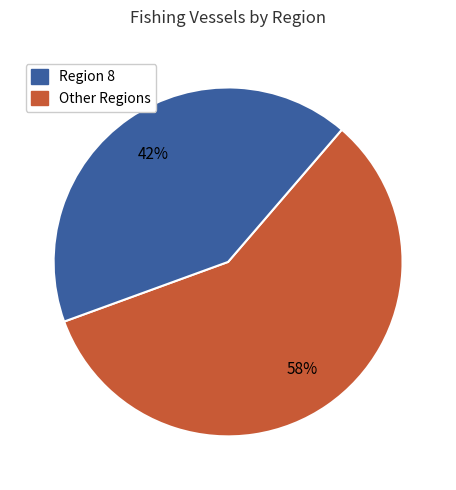

To the nearest percent, what is the average slice percentage?

50%